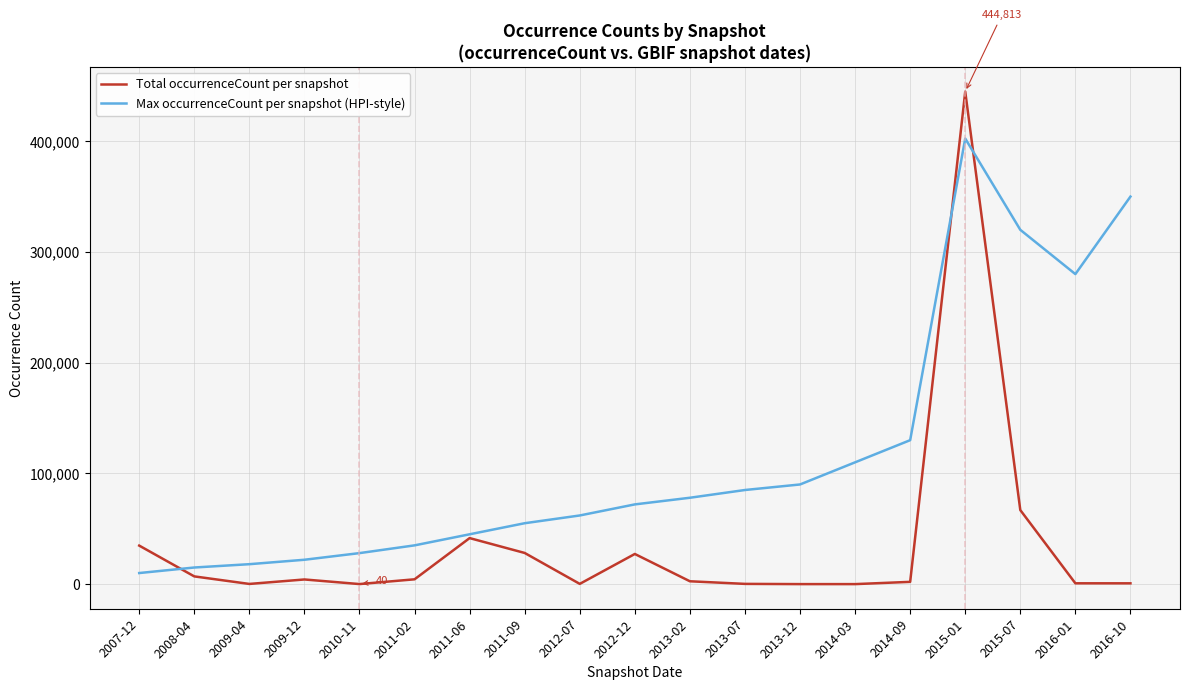

List the series in order of their overall mean, lowest first.

Total occurrenceCount per snapshot, Max occurrenceCount per snapshot (HPI-style)